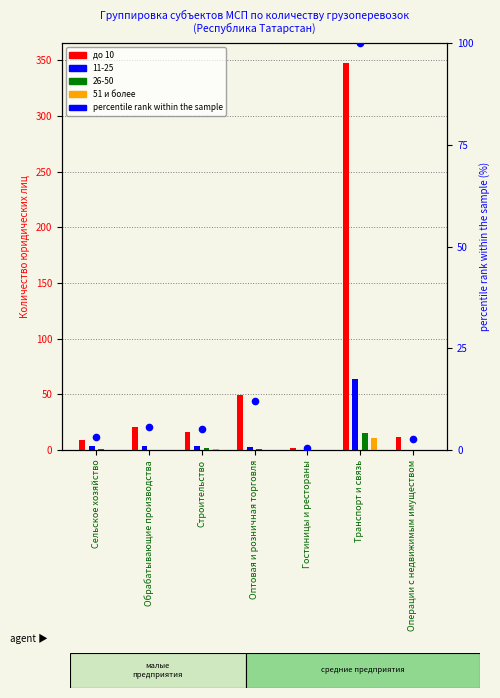

Which series has the largest total across all categories?

до 10